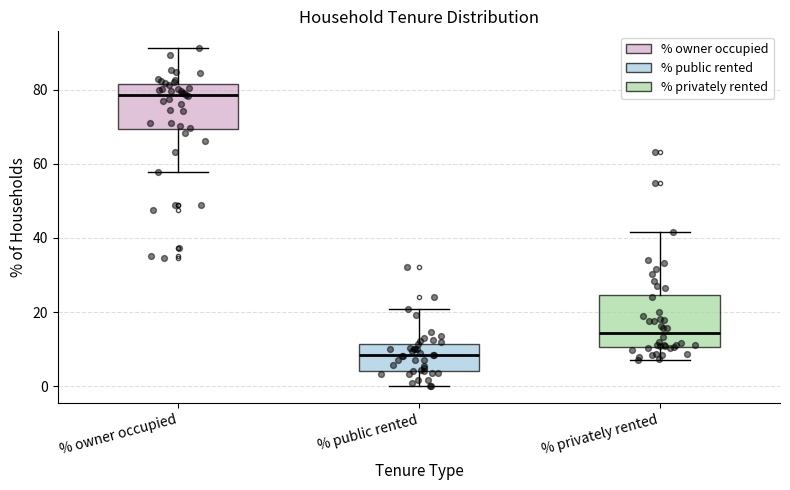

Which box has the highest median line?

% owner occupied